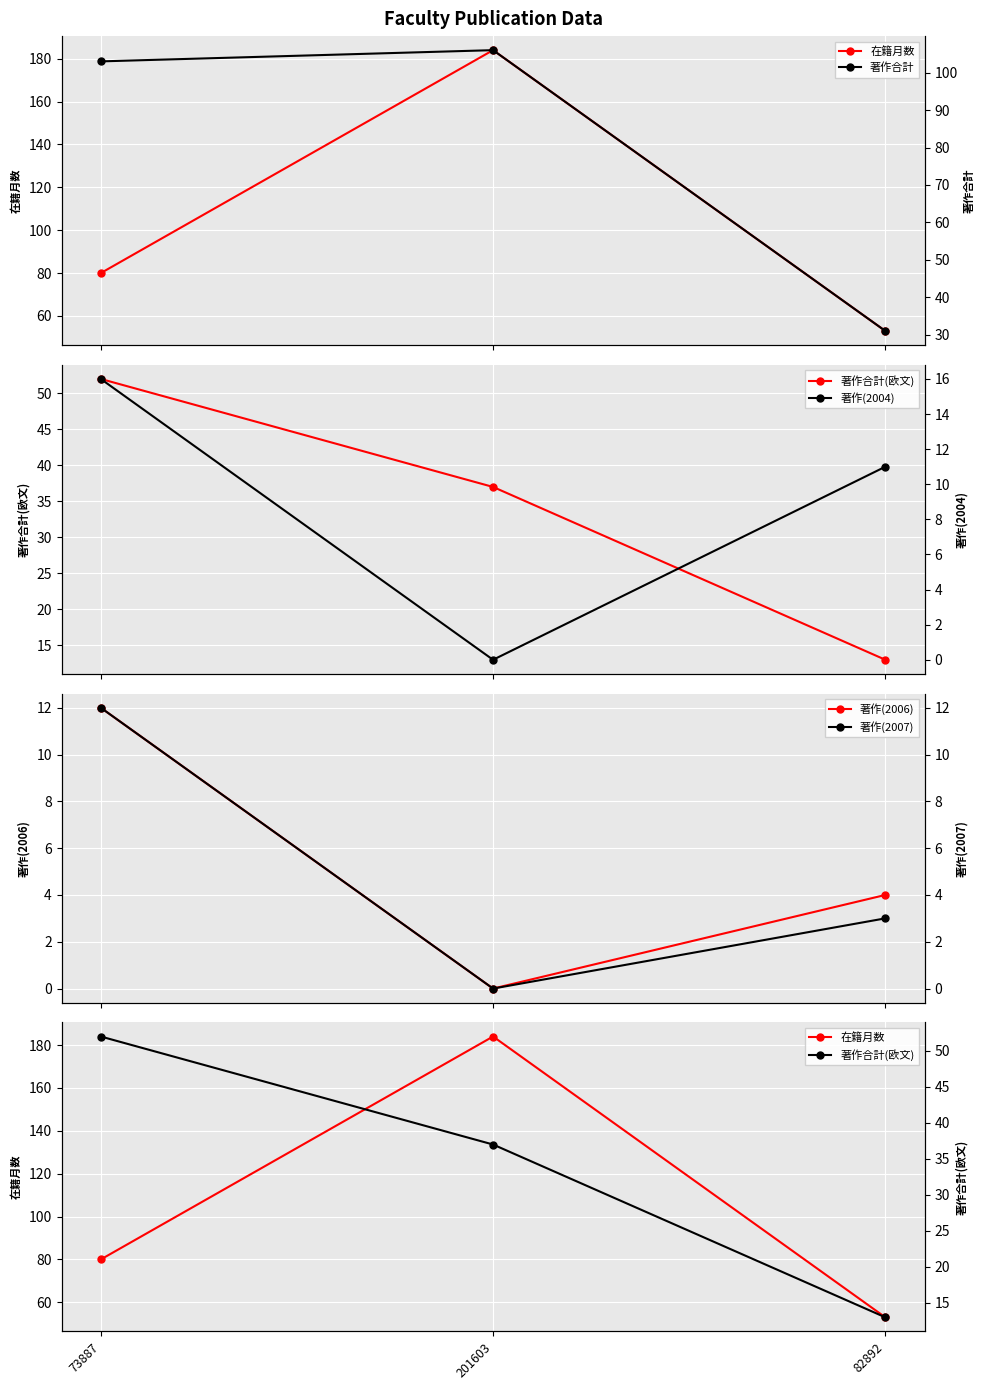

Read the 著作(2006) value at 73887.

12